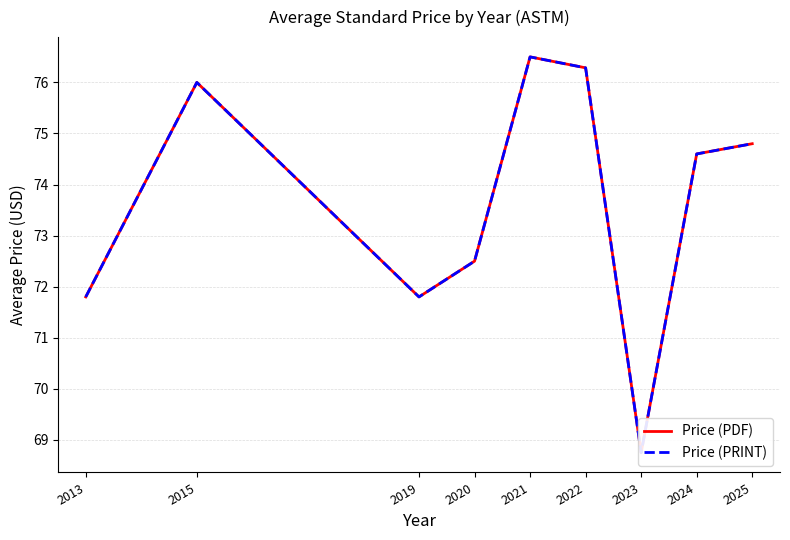

What is the sum of all Price (PDF) values?

663.0